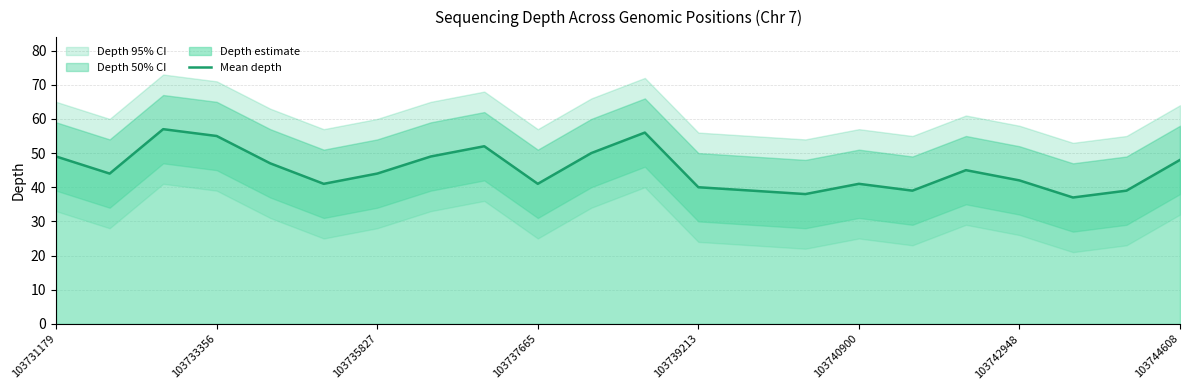

Is it true that Mean depth equals 23 at 103731179?

False